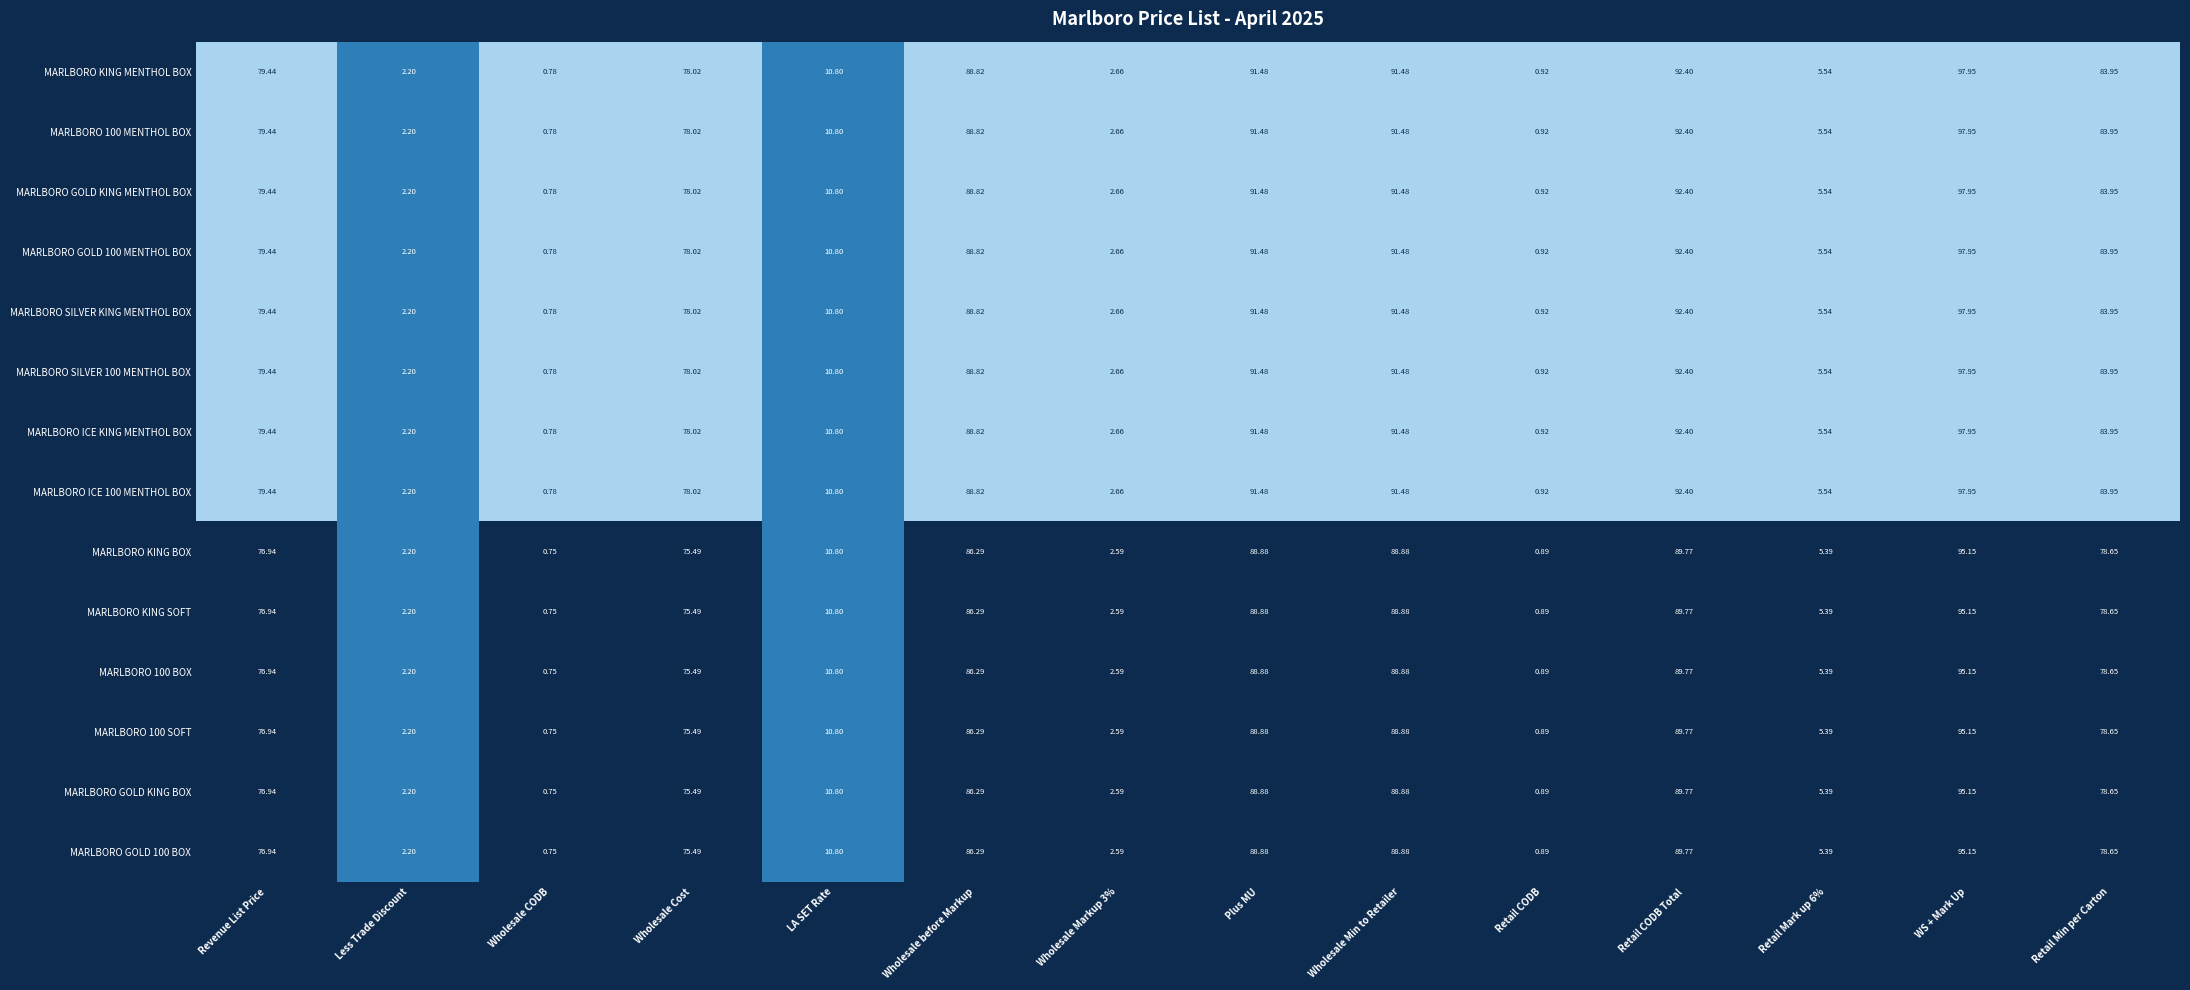

Is the value of MARLBORO SILVER KING MENTHOL BOX at Retail CODB Total greater than the value of MARLBORO GOLD KING BOX at WS + Mark Up?

No